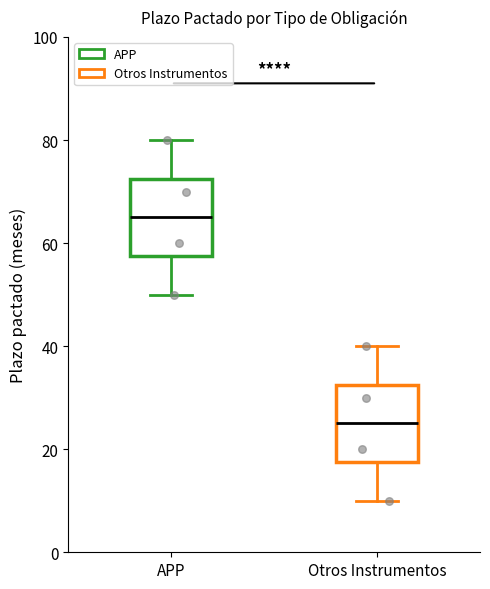

Reading left to right, transcribe this box plot: for each box, give where its median line is, the range the box spans, and where its two whiskers end, as read against the y-axis. The values are not printed on the chart, so give them approximately, as read against the axis.

APP: median 66, box 58 to 72, whiskers 50 to 80
Otros Instrumentos: median 26, box 18 to 32, whiskers 10 to 40